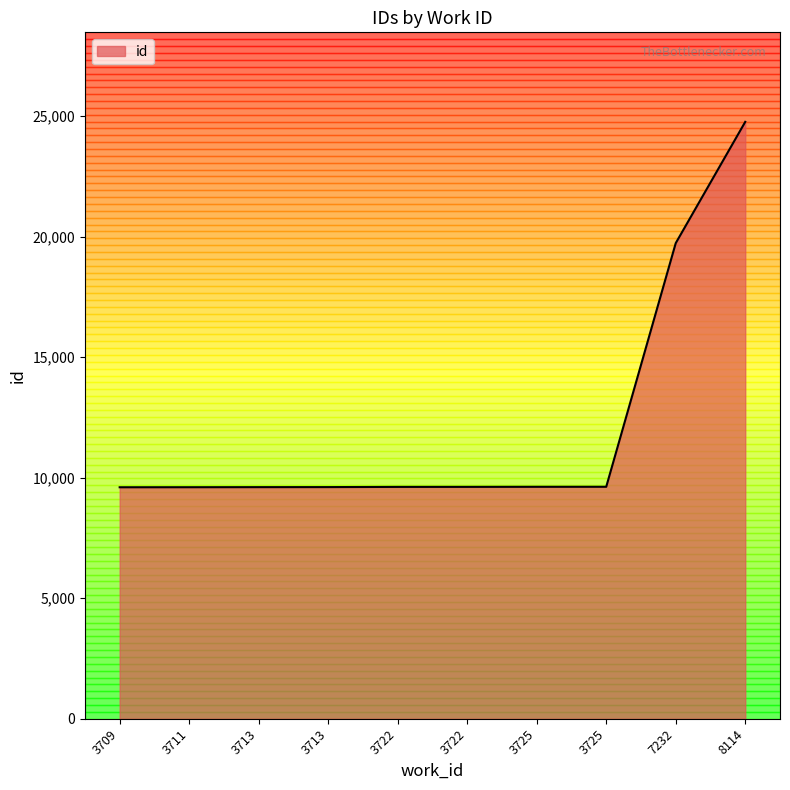

How many lines are shown in the chart?

1